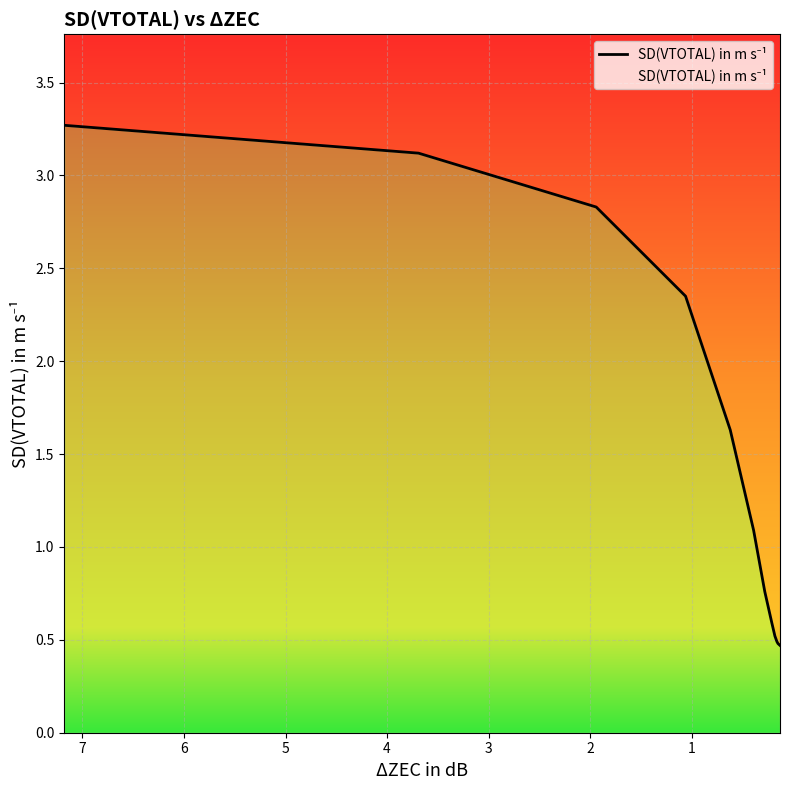

True or false: the data shows 0.4 at 5.

False